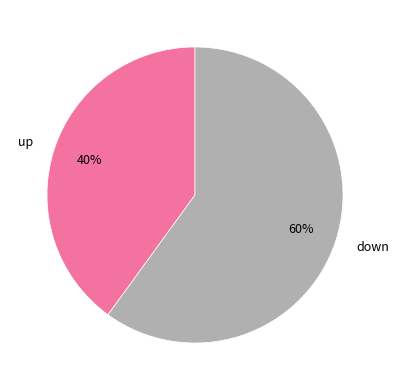

To the nearest percent, what is the difference between the down and up slice percentages?

20%